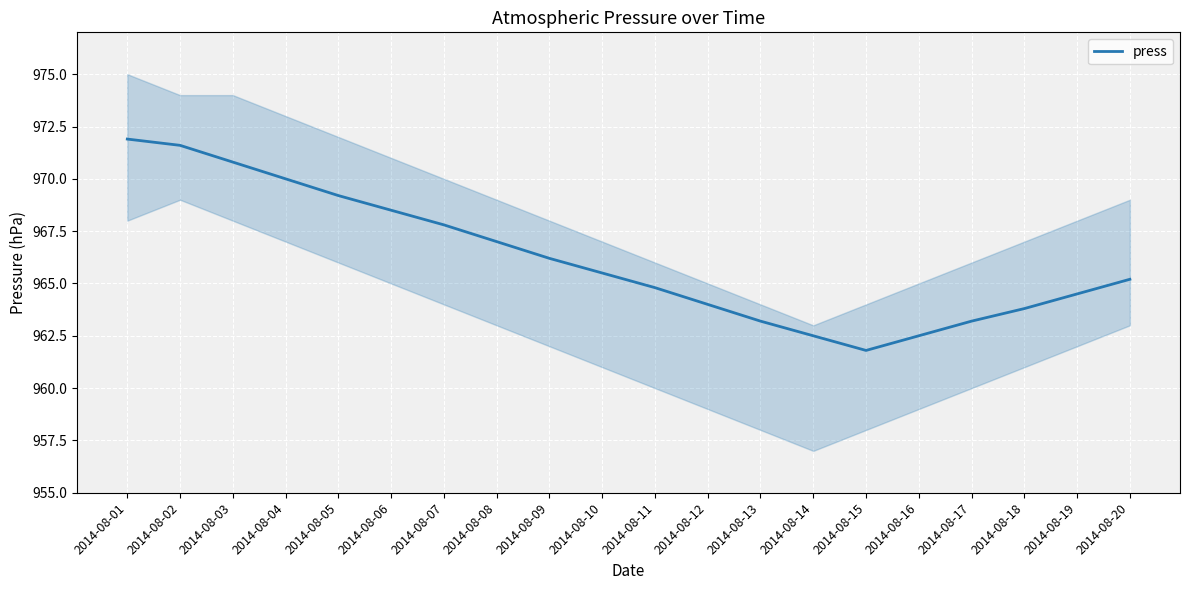

Between 2014-08-15 and 2014-08-06, which is larger?

2014-08-06